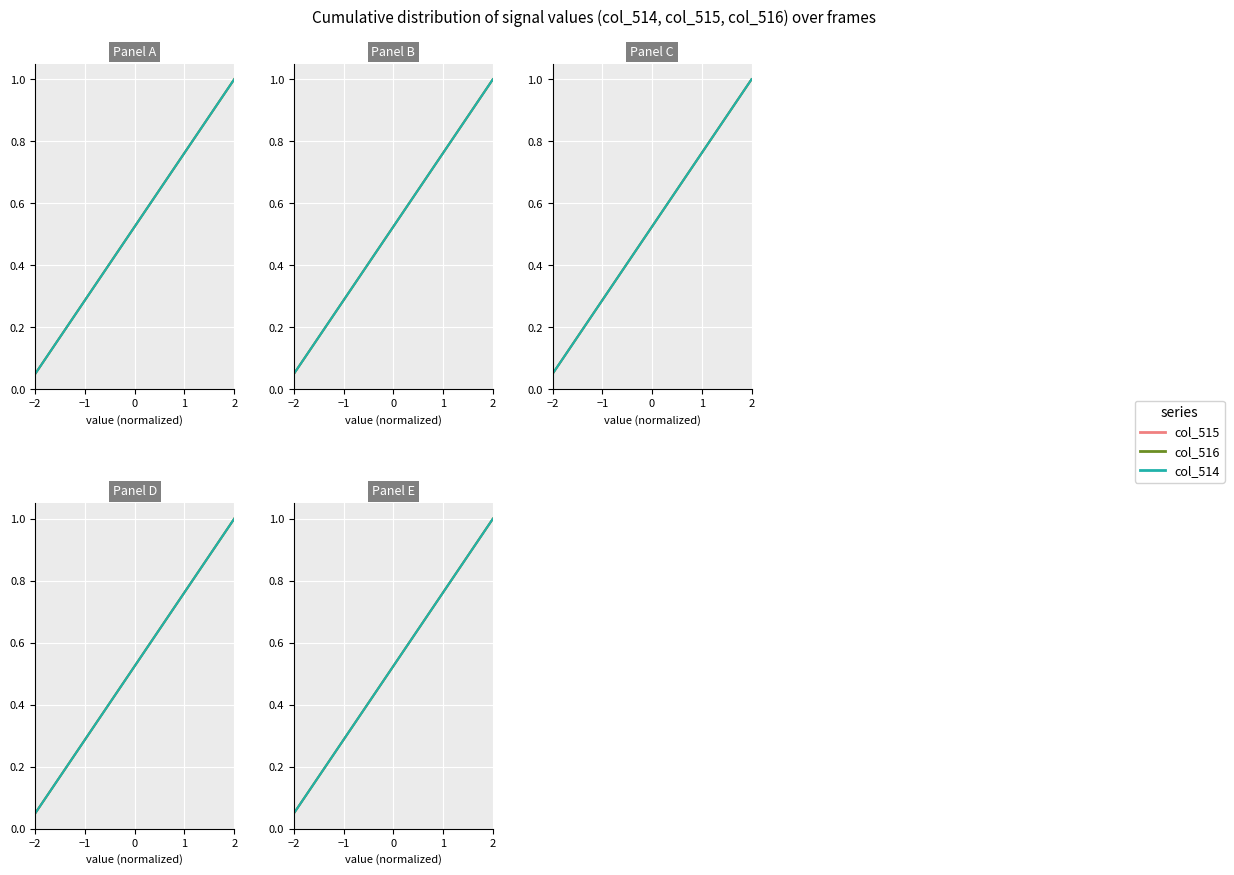

List the series in order of their peak value, highest first.

col_515, col_516, col_514